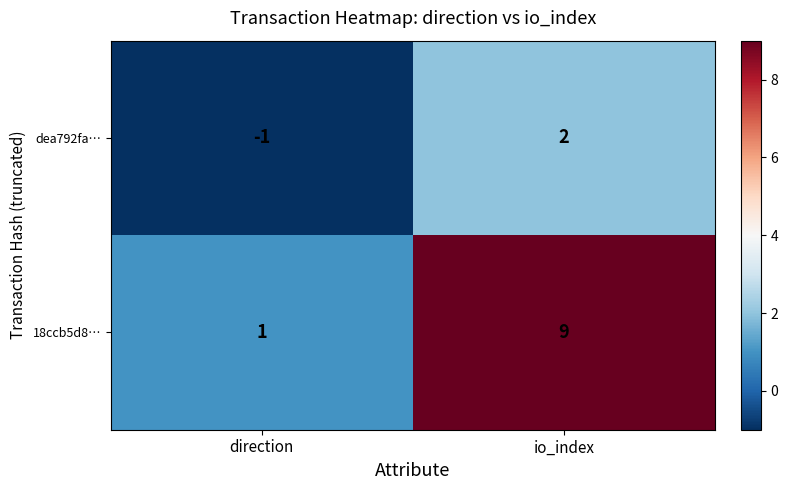

At which category is the sum across all series the highest?

io_index